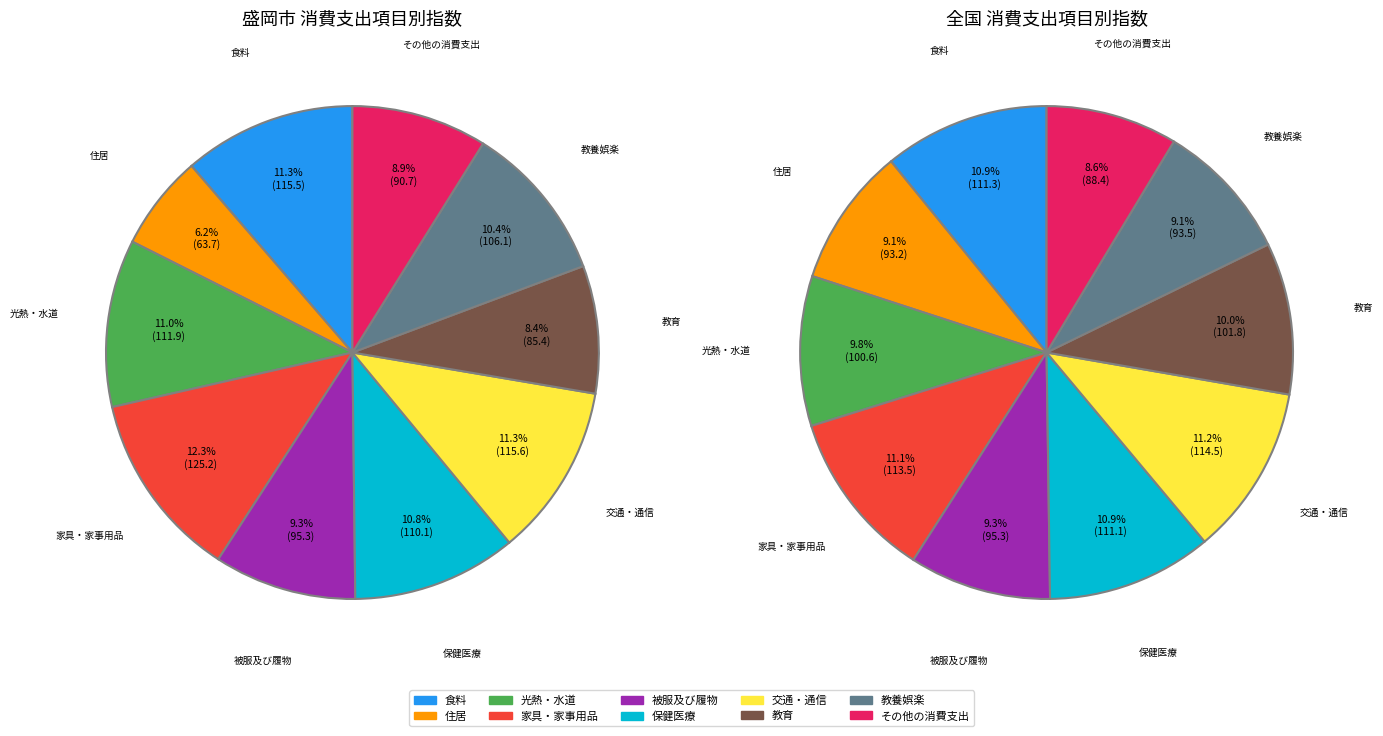

Count the number of slices in the pie.

10